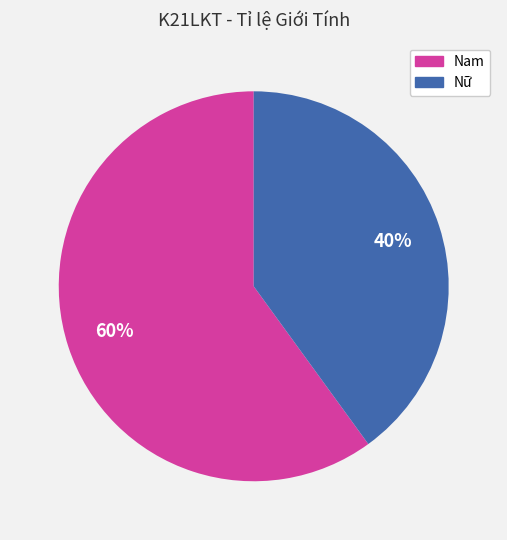

Rank the categories by value from lowest to highest.

Nữ, Nam